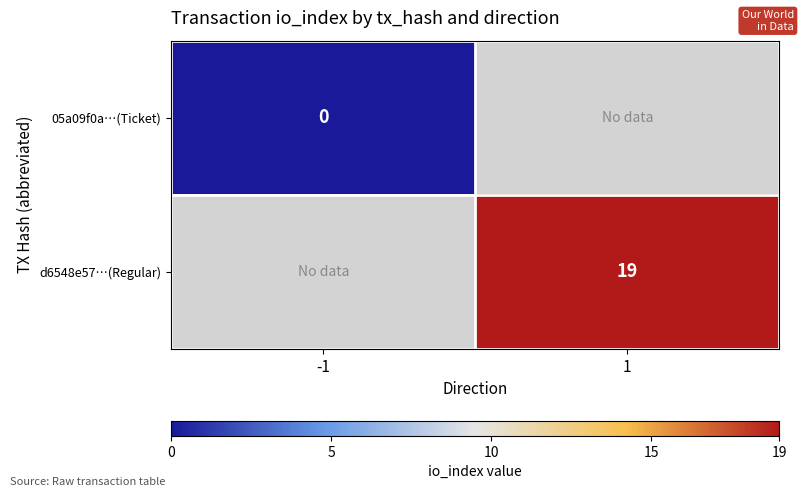

The d6548e57…(Regular) series shows 19 at 1. True or false?

True